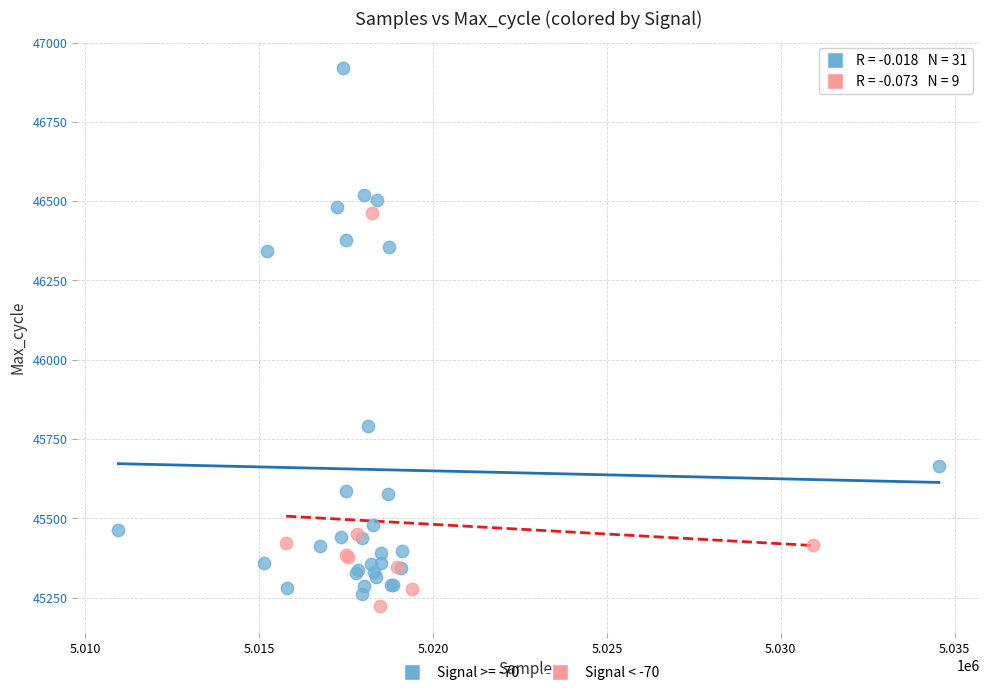

Which series has the largest Y range (max minus min)?

Signal >= -70